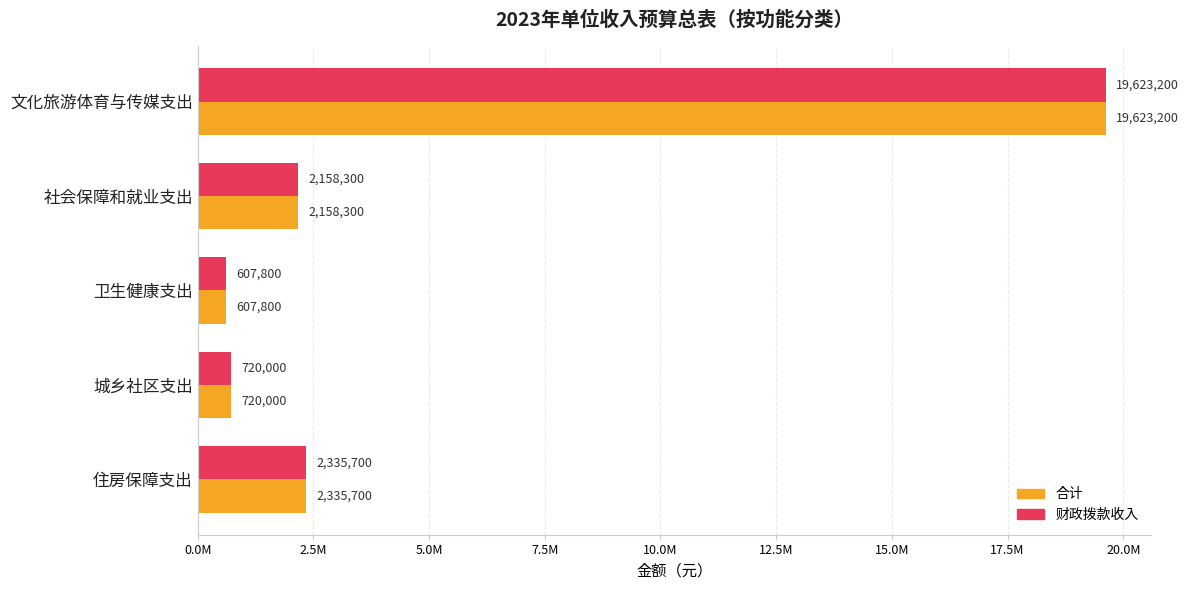

At how many categories does at least one series exceed 6094566?

1